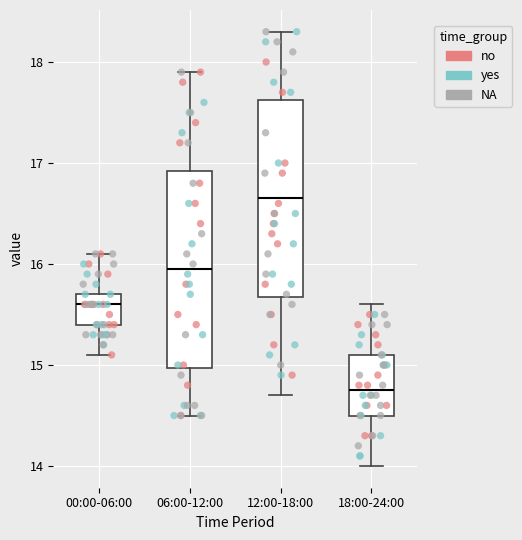

Where does the median line of the box for 12:00-18:00 sit on the y-axis? The values are not printed on the chart, so give them approximately, as read against the axis.

16.7